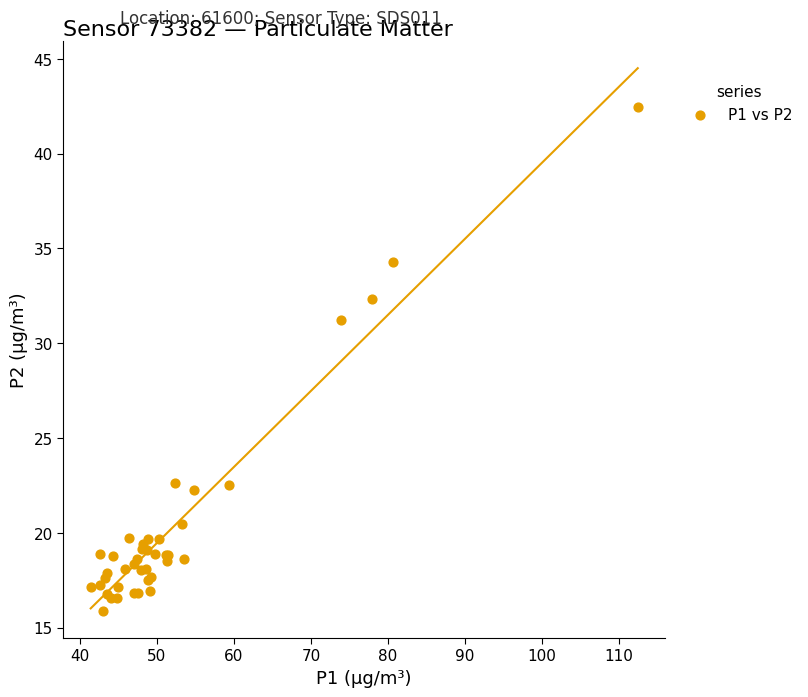

What Y value in the scatter plot is closest to 29?

31.2